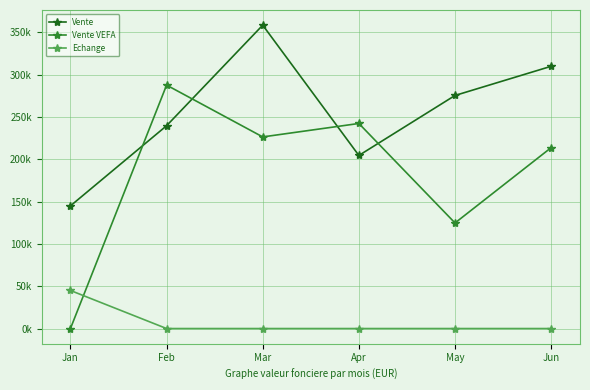

Does the chart have visible grid lines?

Yes